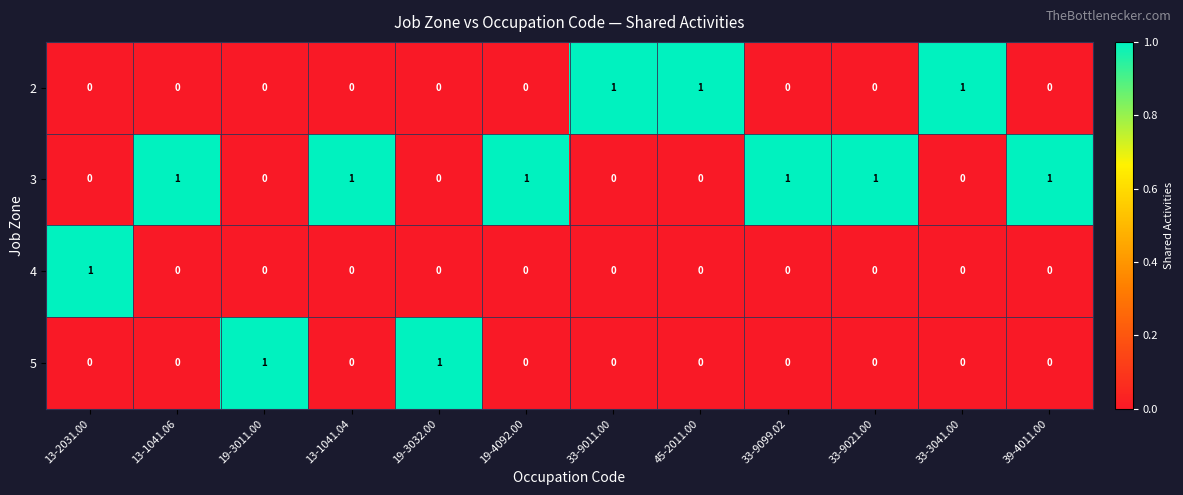

At how many categories does at least one series exceed 0?

12